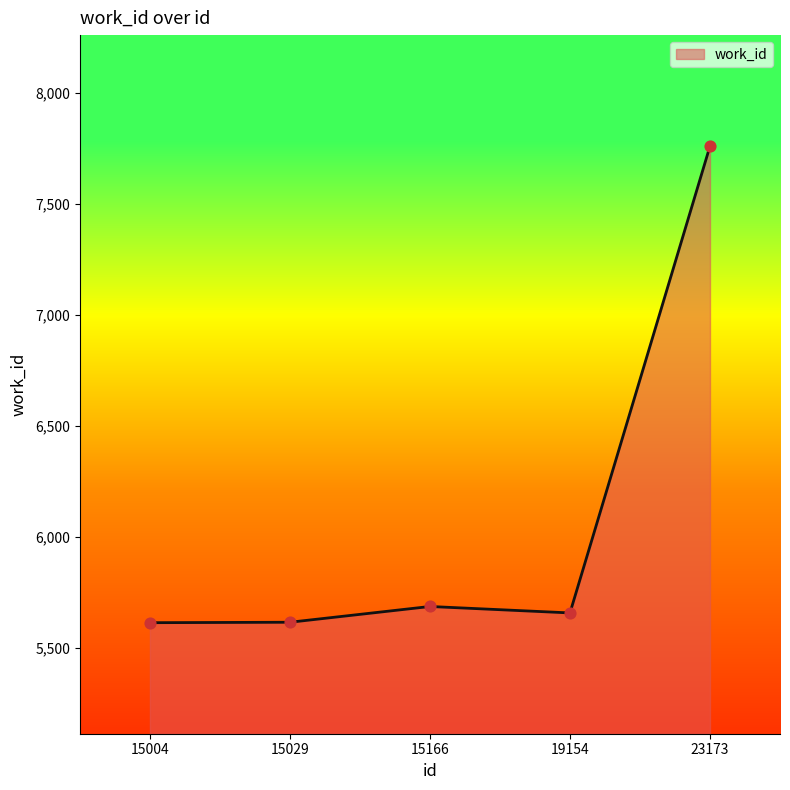

What is the change in value from 15166 to 19154?

-29